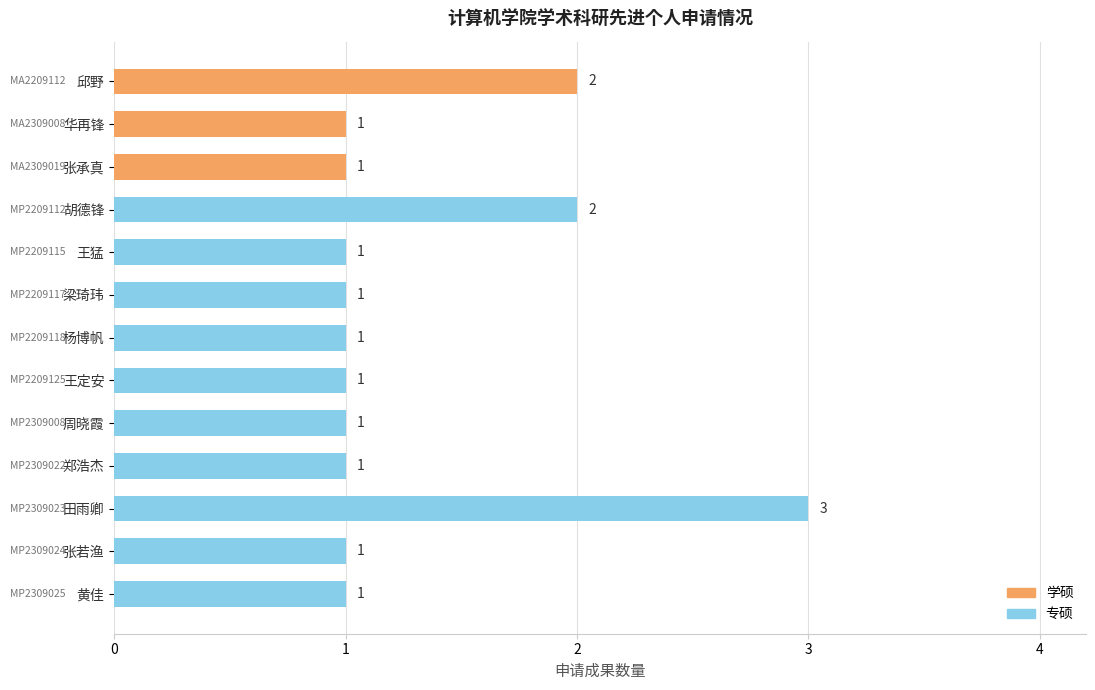

Count the number of data series in this chart.

1